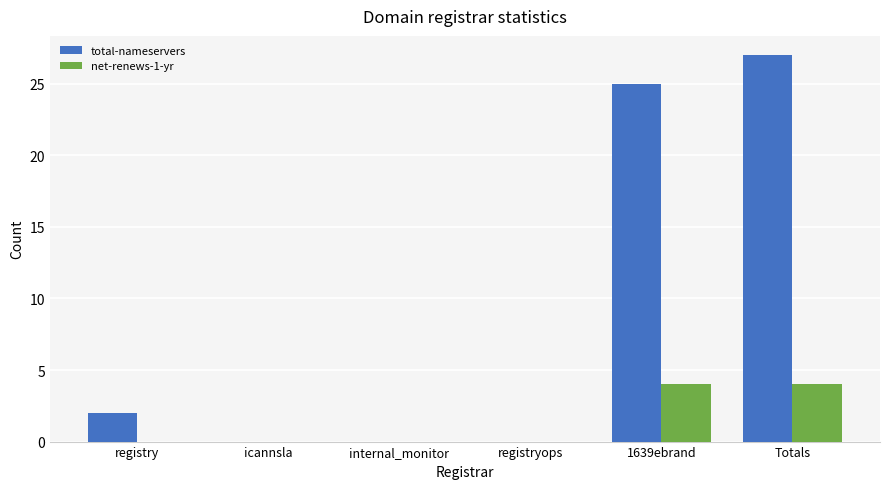

What are all the series names shown in the legend?

total-nameservers, net-renews-1-yr